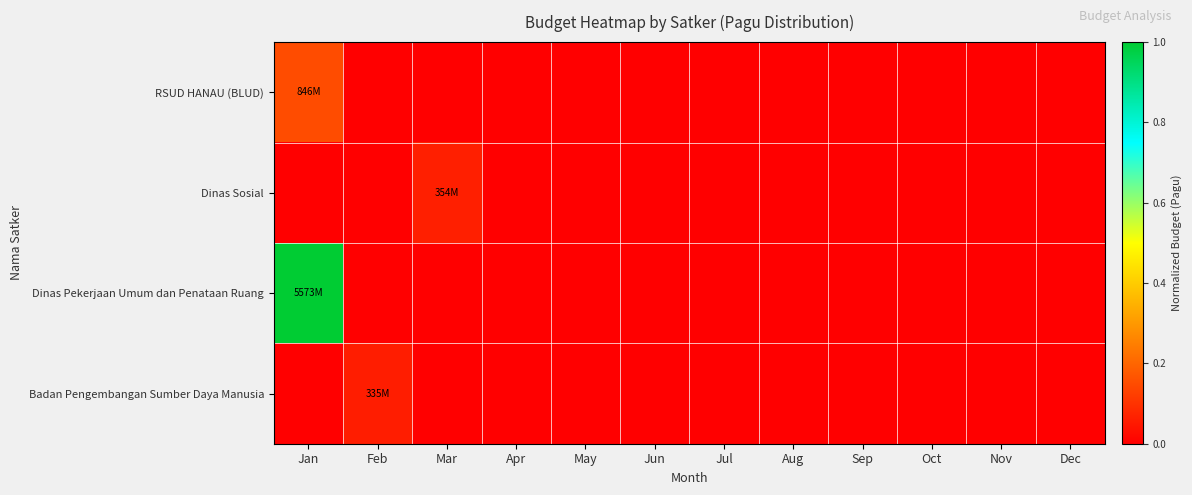

Which series has the widest spread of values?

Dinas Pekerjaan Umum dan Penataan Ruang